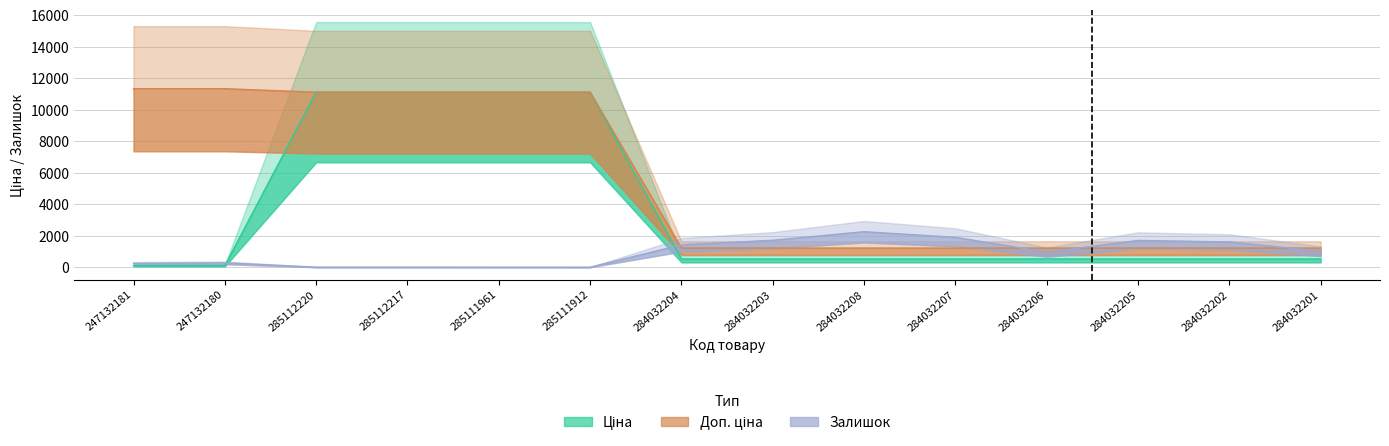

Which series has the largest total across all categories?

Доп. ціна